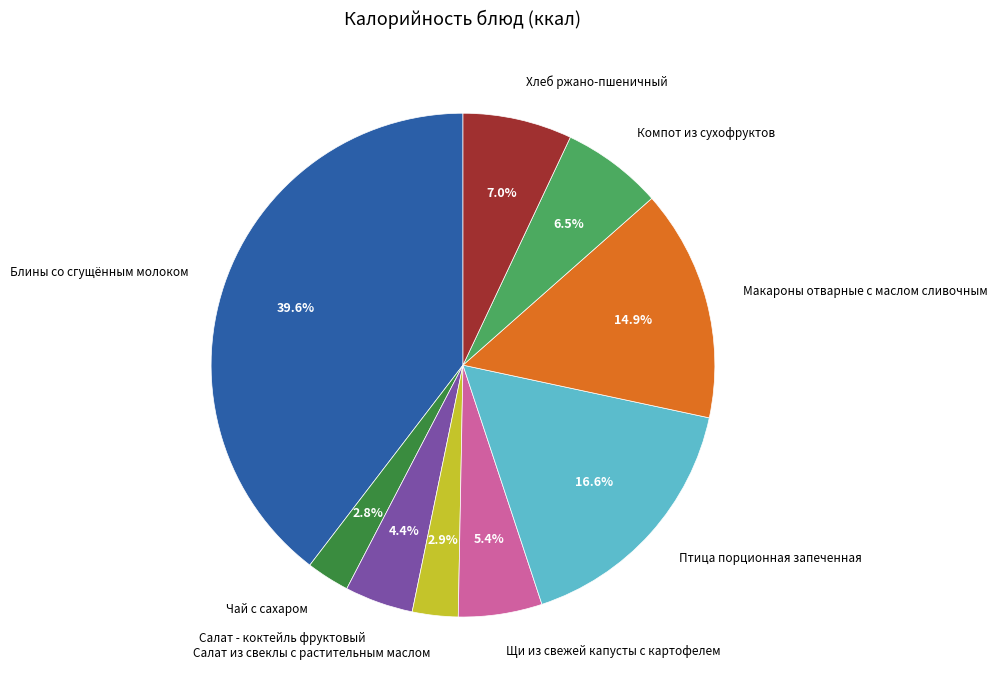

Which has a higher value, Чай с сахаром or Щи из свежей капусты с картофелем?

Щи из свежей капусты с картофелем